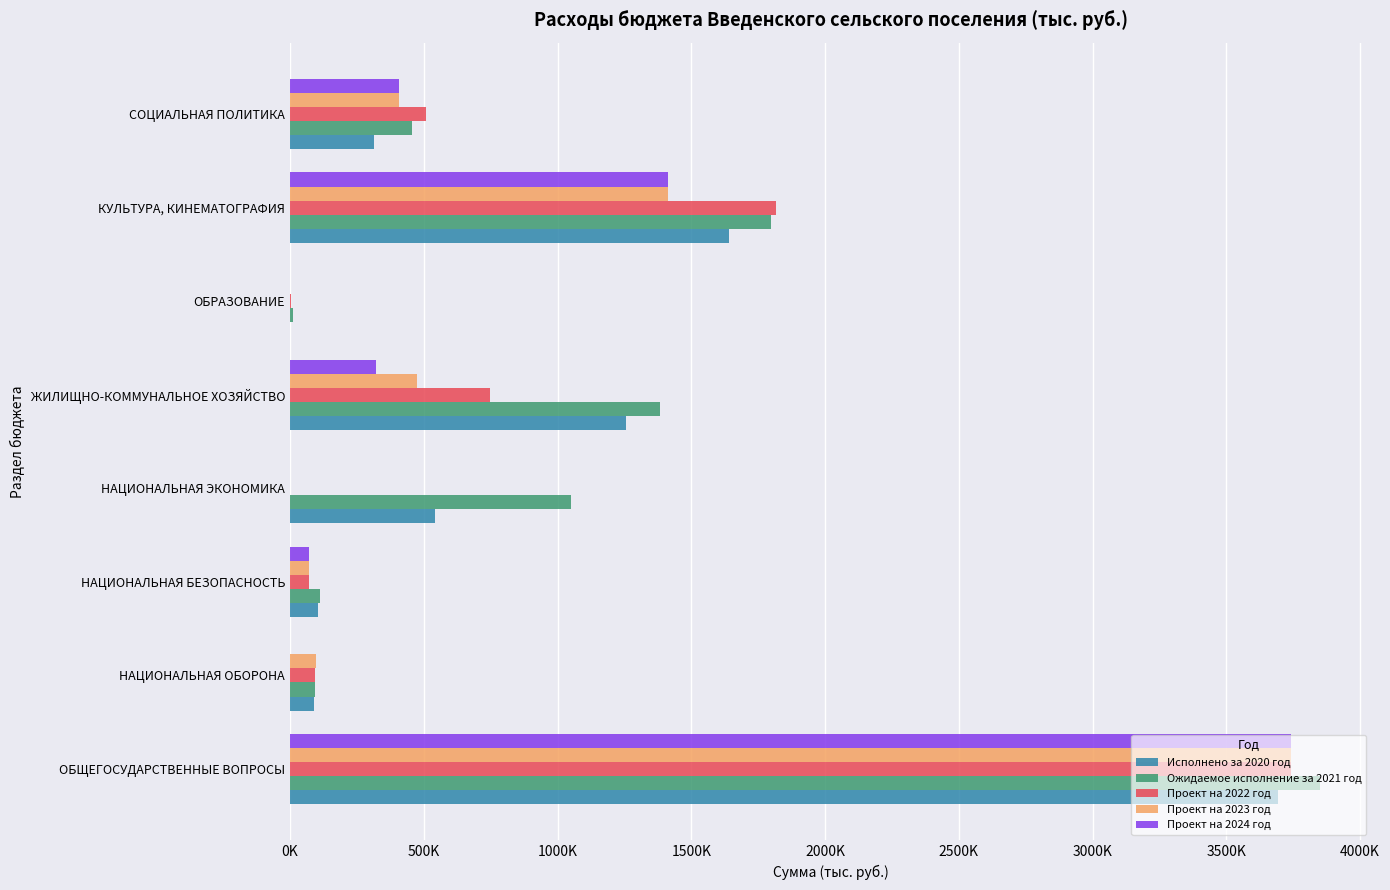

Reading left to right, list all the values displayed in this chart.

Исполнено за 2020 год: 3694637.1	90200.0	104620.0	540340.4	1254509.2	0.0	1640702.7	314773.2
Ожидаемое исполнение за 2021 год: 3851411.8	93000.0	110620.0	1052029.9	1383992.3	12000.0	1799010.9	455843.0
Проект на 2022 год: 3739873.5	93900.0	70920.0	0.0	748630.0	2000.0	1816556.7	508000.0
Проект на 2023 год: 3740304.0	97500.0	70920.0	0.0	474104.9	0.0	1413271.1	407337.0
Проект на 2024 год: 3740304.0	0.0	70920.0	0.0	322217.9	0.0	1412871.1	407337.0